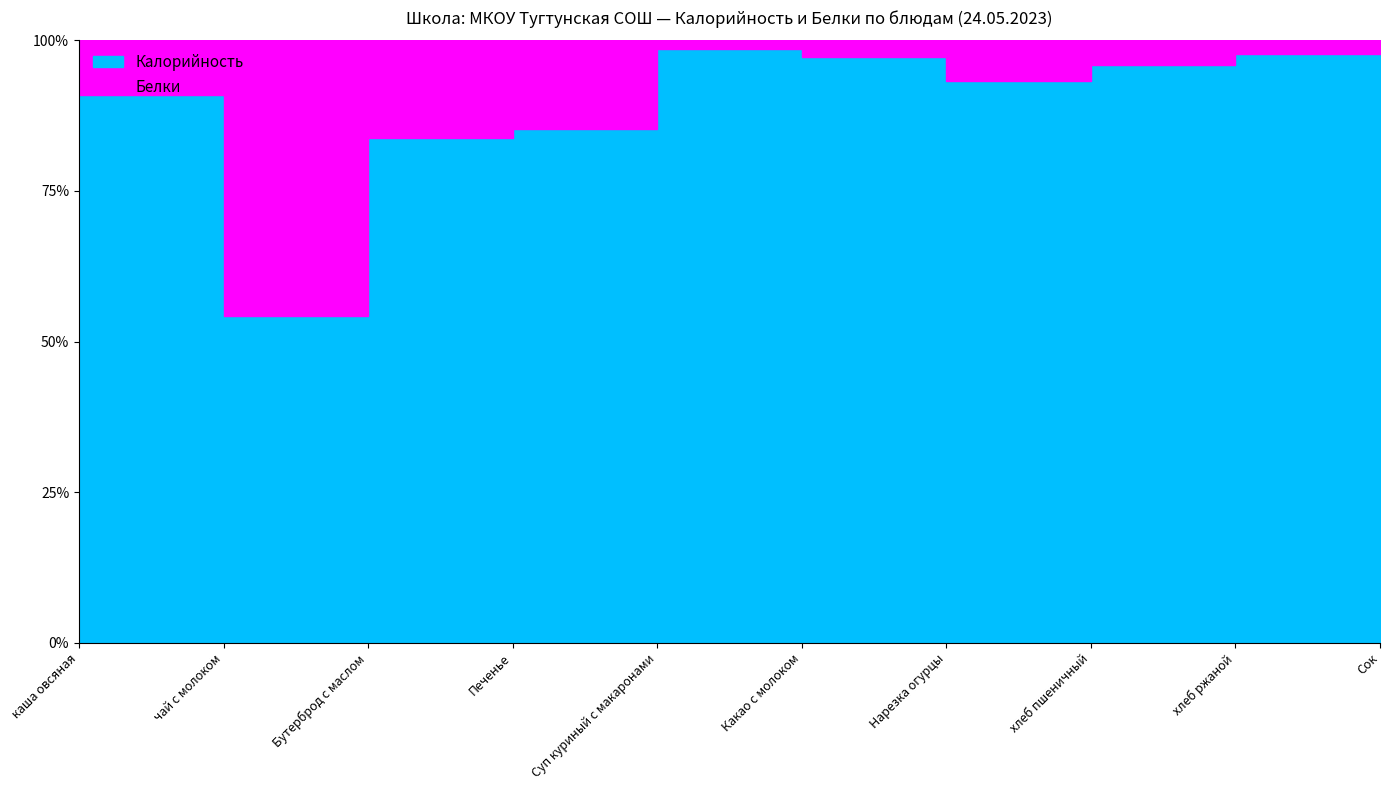

Is the value of Калорийность at хлеб ржаной greater than the value of Белки at Бутерброд с маслом?

Yes